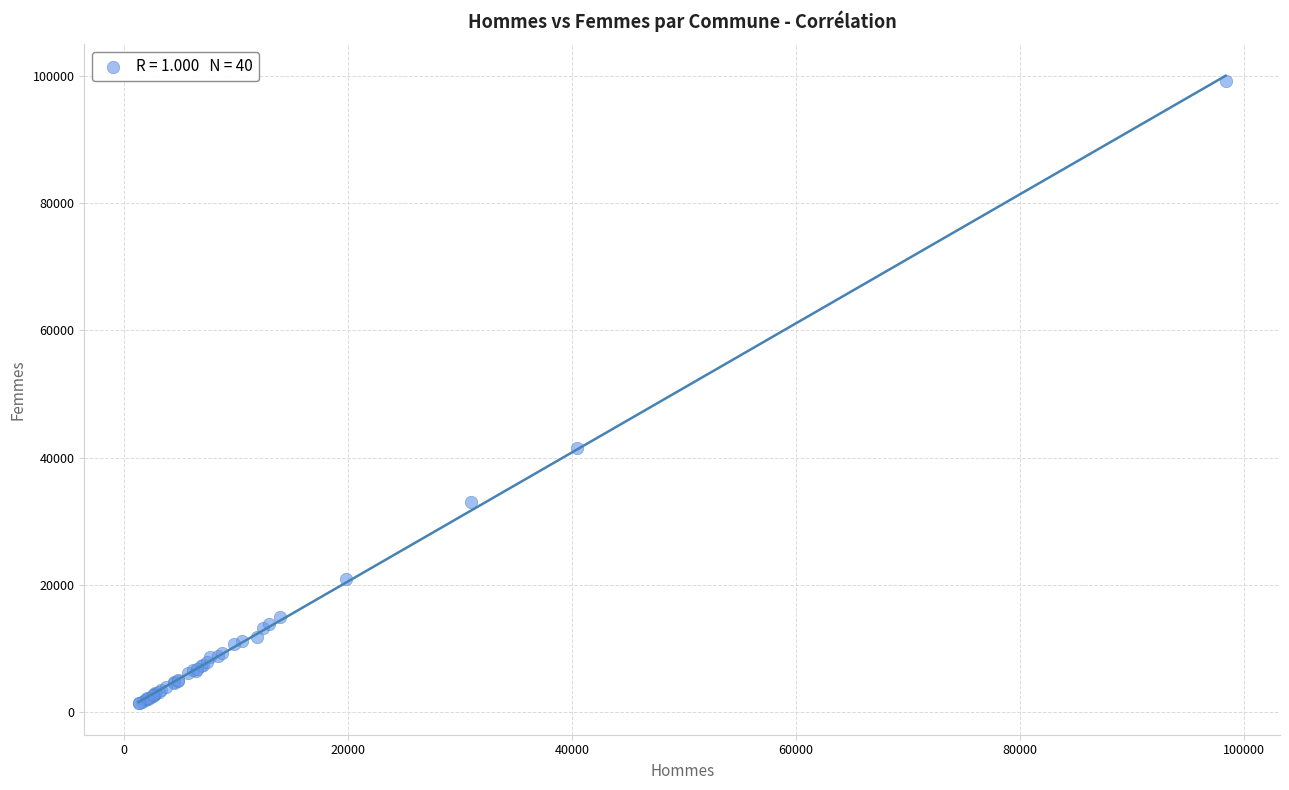

What Y value in the scatter plot is closest to 50289?

41529